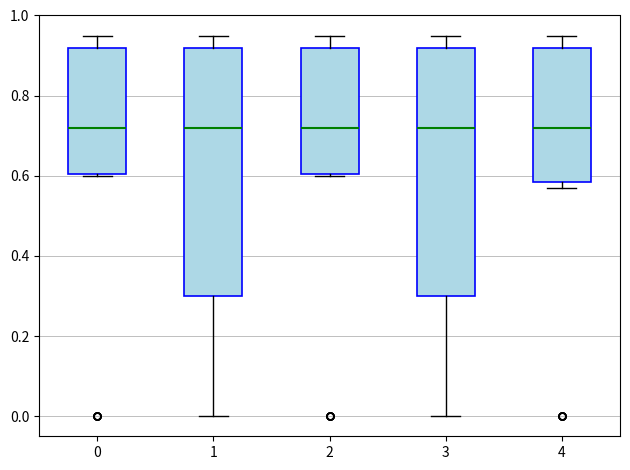

Reading left to right, read every box against the y-axis: the position of its median line, the range the box covers, and the ends of its whiskers. The values are not printed on the chart, so give them approximately, as read against the axis.

0: median 0.72, box 0.60 to 0.92, whiskers 0.60 to 0.96
1: median 0.72, box 0.30 to 0.92, whiskers 0.00 to 0.96
2: median 0.72, box 0.60 to 0.92, whiskers 0.60 to 0.96
3: median 0.72, box 0.30 to 0.92, whiskers 0.00 to 0.96
4: median 0.72, box 0.58 to 0.92, whiskers 0.58 (just below the box's lower edge) to 0.96